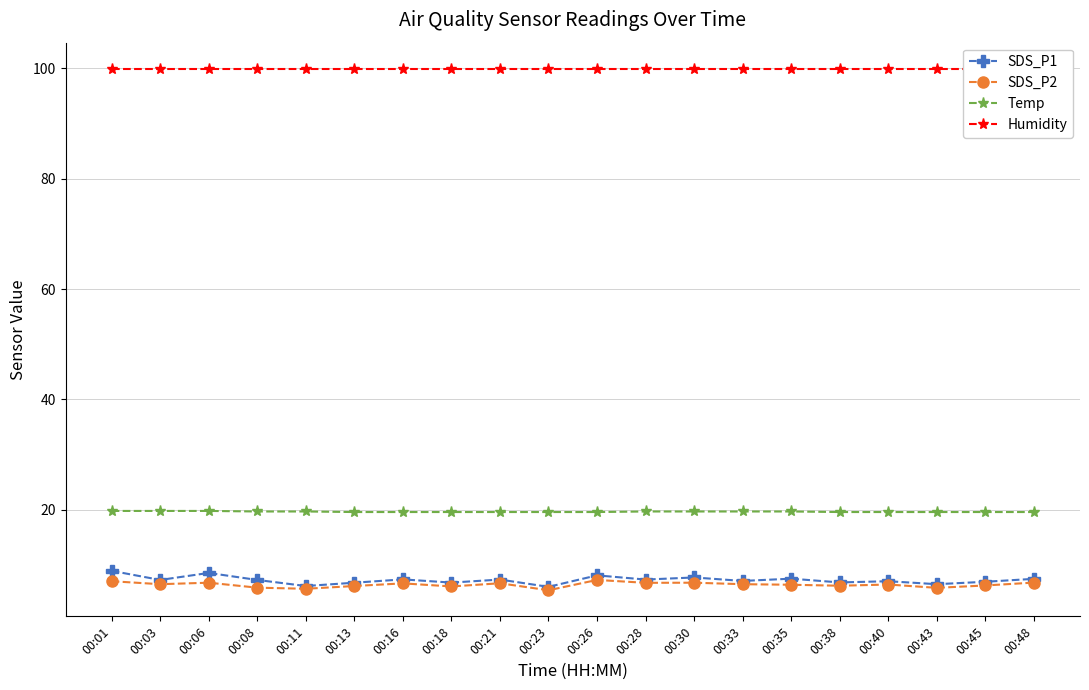

True or false: Temp and SDS_P1 cross at least once.

False